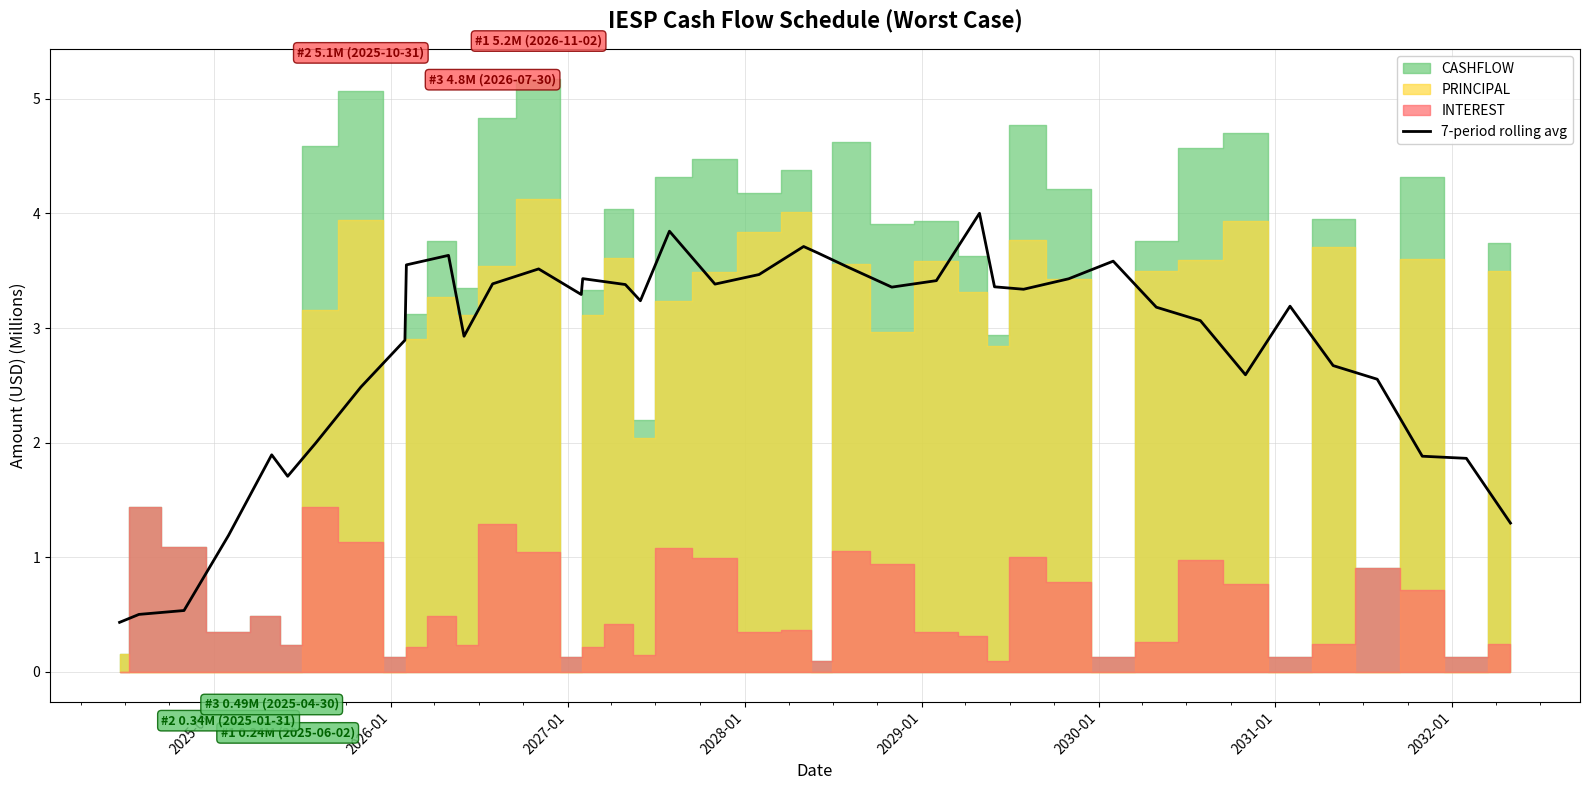

What is the lowest value of the 7-period rolling avg series?

0.4